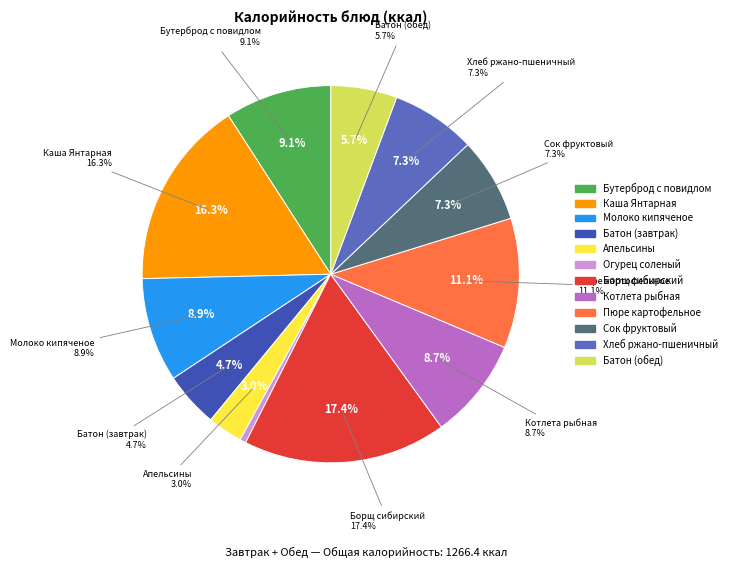

What percentage is the Огурец соленый slice, to the nearest percent?

1%